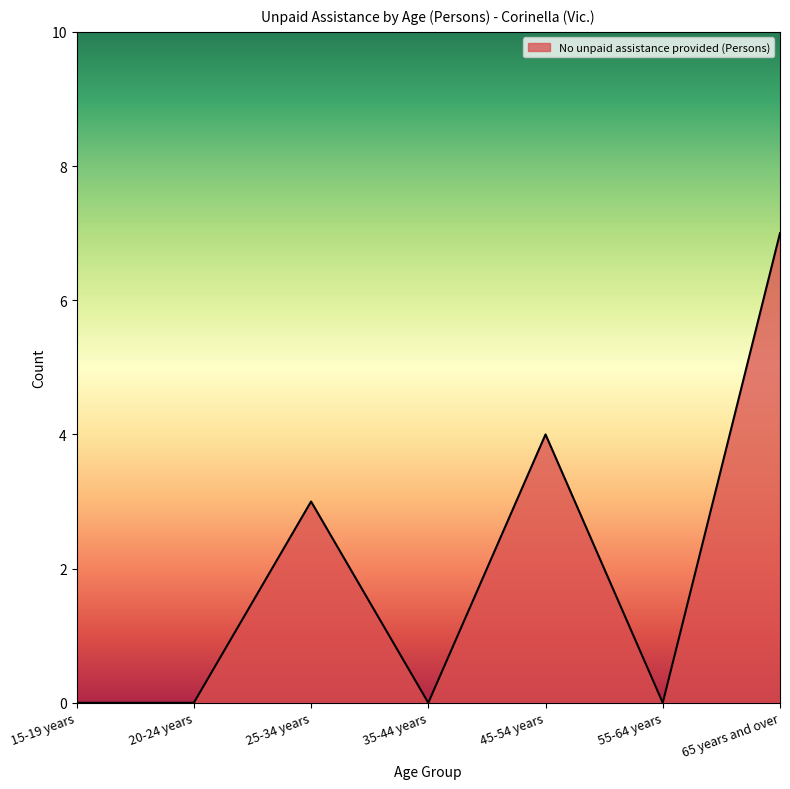

What is the maximum value shown in the chart?

7